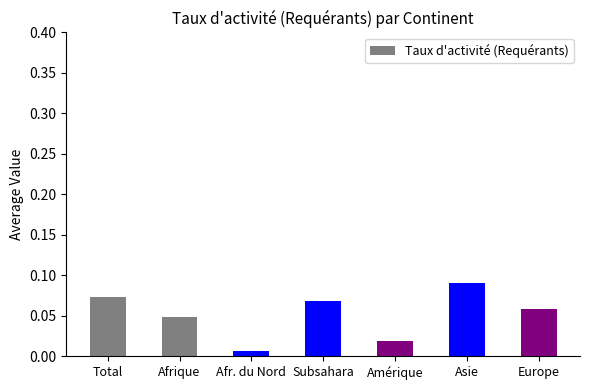

How many categories are shown in the chart?

7